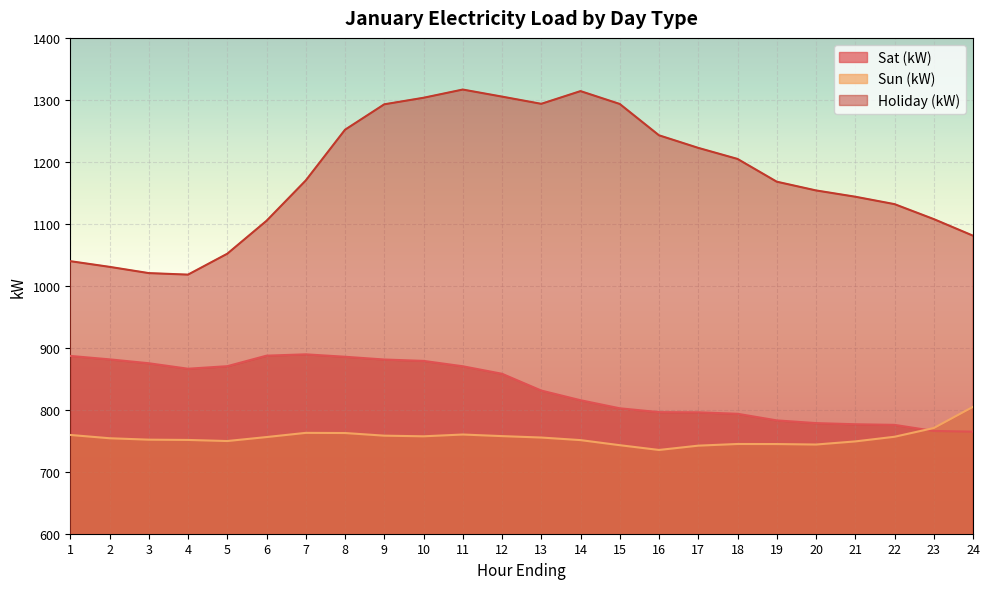

Reading left to right, what are all the values shown in this chart?

Sat (kW): 1=886.9	2=881.4	3=875.0	4=866.2	5=870.3	6=887.3	7=889.4	8=885.5	9=881.1	10=878.9	11=870.2	12=858.1	13=831.0	14=815.4	15=802.4	16=796.2	17=795.9	18=793.5	19=782.9	20=778.5	21=776.6	22=775.6	23=765.8	24=764.7
Sun (kW): 1=759.4	2=754.0	3=751.8	4=751.3	5=749.5	6=756.0	7=762.7	8=762.5	9=758.2	10=757.2	11=760.1	12=757.5	13=755.2	14=751.0	15=742.8	16=735.1	17=742.1	18=744.8	19=744.7	20=743.9	21=748.9	22=756.4	23=770.5	24=804.7
Holiday (kW): 1=1039.7	2=1030.6	3=1020.5	4=1018.0	5=1051.8	6=1104.8	7=1170.0	8=1251.8	9=1292.8	10=1303.4	11=1316.6	12=1305.2	13=1293.6	14=1314.1	15=1293.4	16=1242.8	17=1222.5	18=1204.7	19=1168.0	20=1153.9	21=1143.7	22=1131.8	23=1107.6	24=1080.8